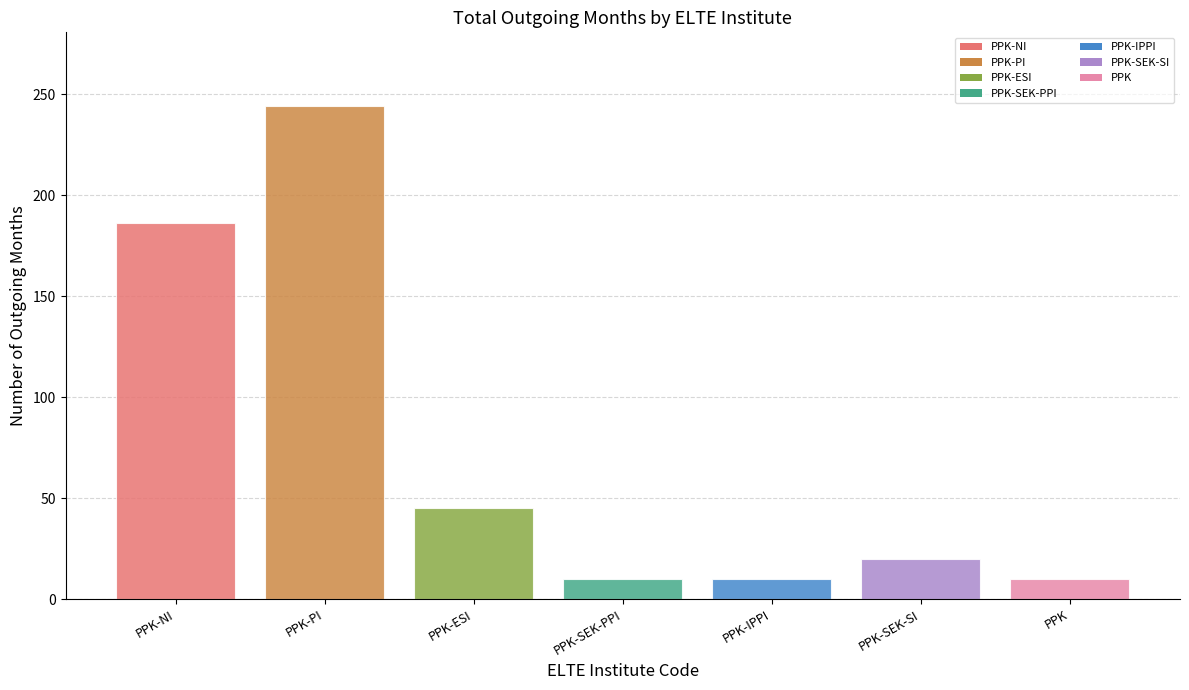

What is the label of the 3rd bar from the left?

PPK-ESI